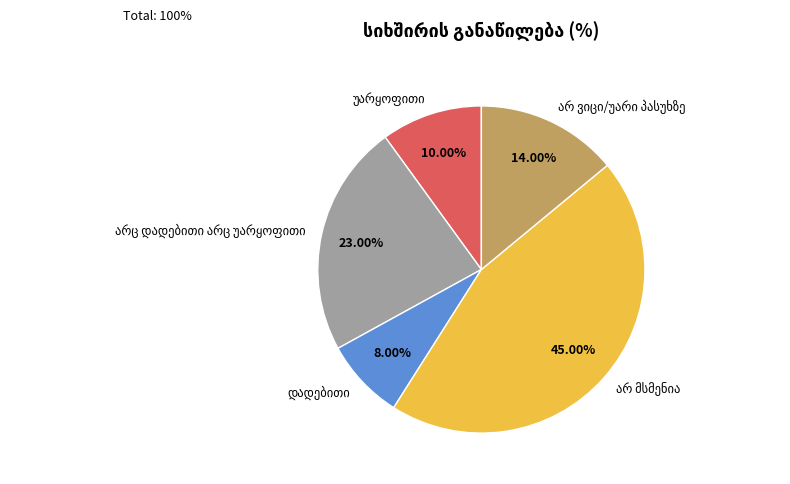

Does any single category account for the majority?

No